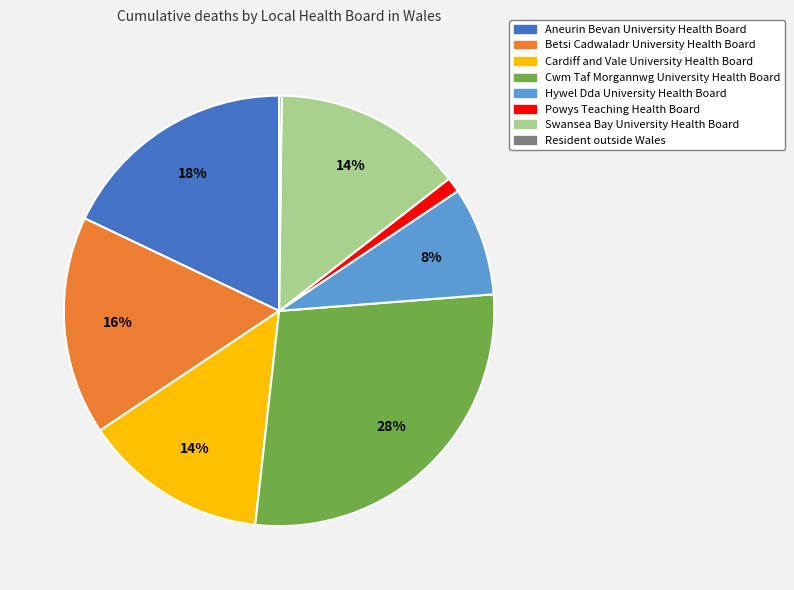

Is the sum of Betsi Cadwaladr University Health Board and Powys Teaching Health Board greater than half?

No